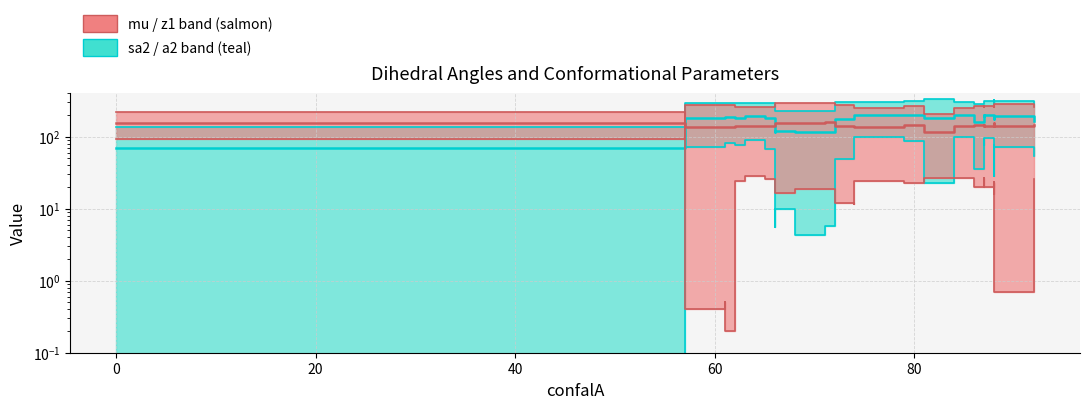

What is the value of the sa2 point at the 2nd from the left?

71.3